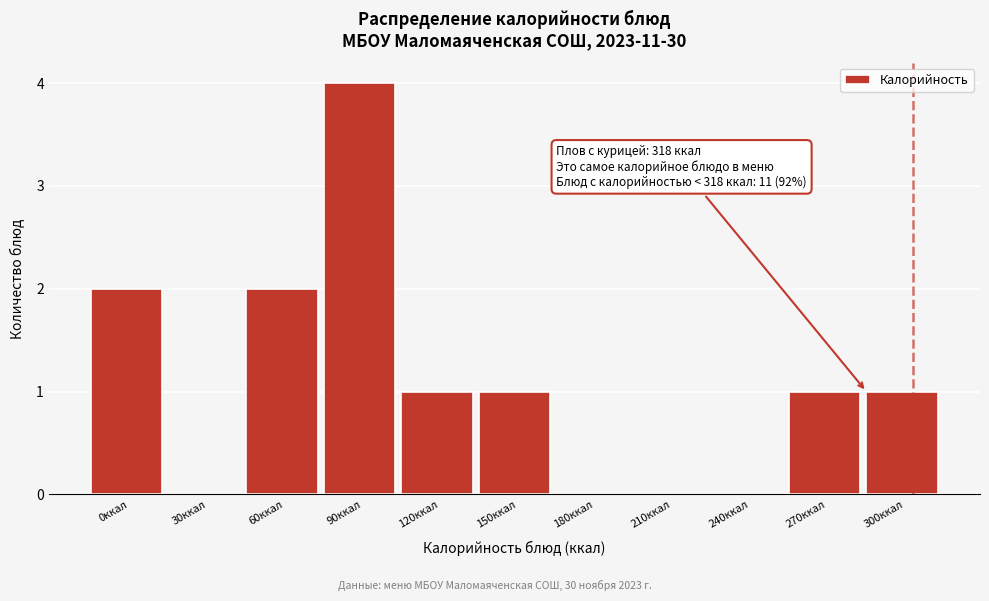

Reading left to right, extract all data points from this chart.

0ккал=2	30ккал=0	60ккал=2	90ккал=4	120ккал=1	150ккал=1	180ккал=0	210ккал=0	240ккал=0	270ккал=1	300ккал=1